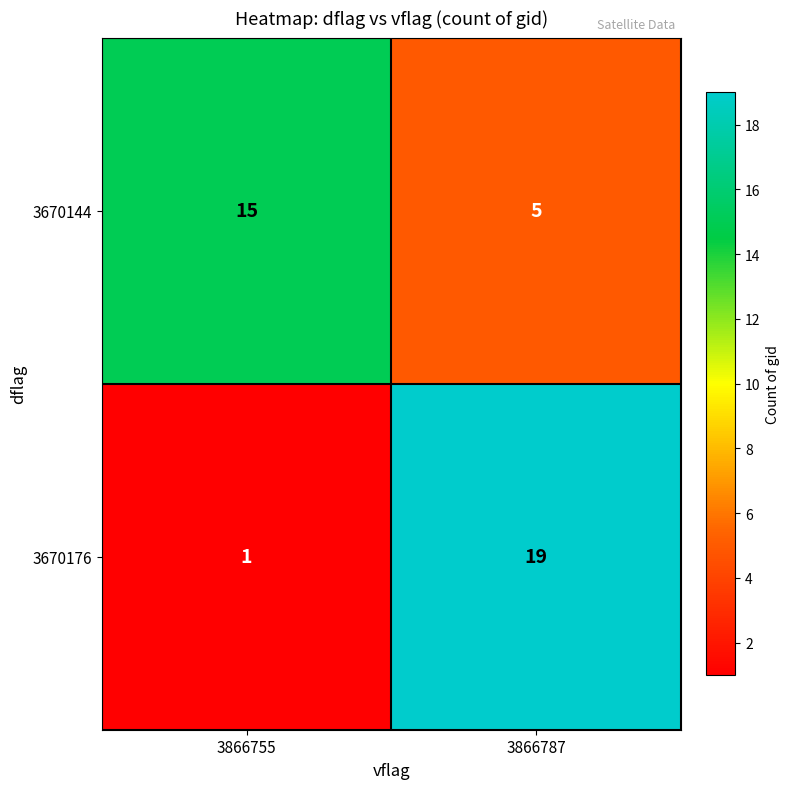

Rank the series at 3866787 from lowest to highest value.

3670144, 3670176